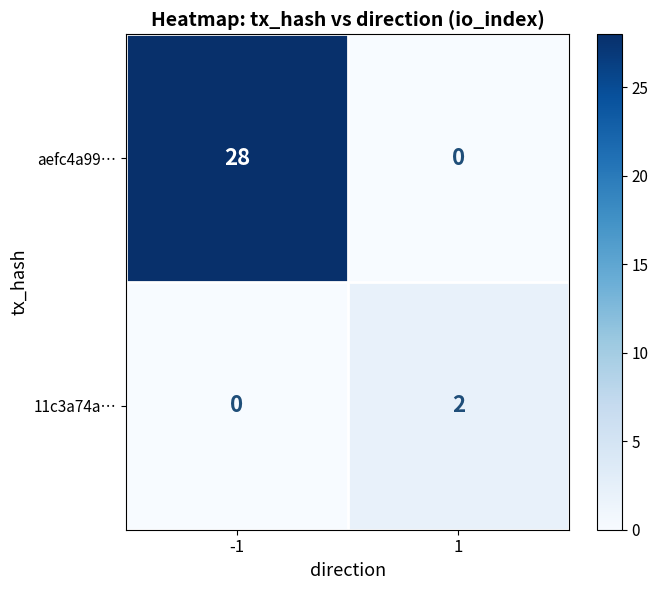

Which series changed the most between -1 and 1?

aefc4a99…